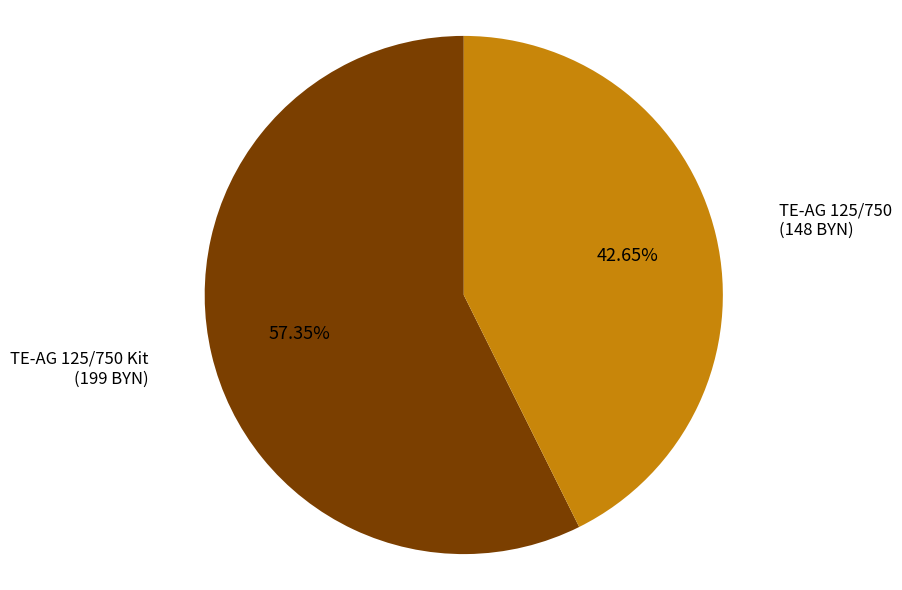

Combined, what portion of the pie is TE-AG 125/750 Kit and TE-AG 125/750?

100.0%